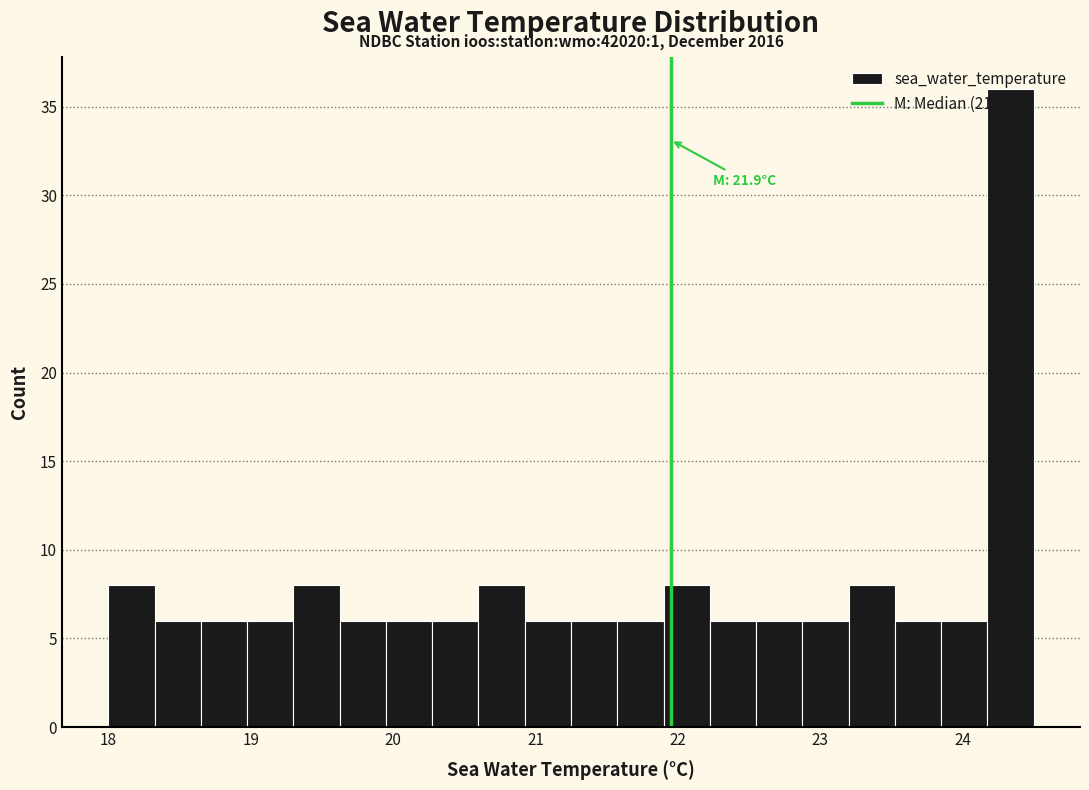

Around what value on the x-axis is the tallest bar? Give the approximate position of its centre, as read against the axis.

24.3